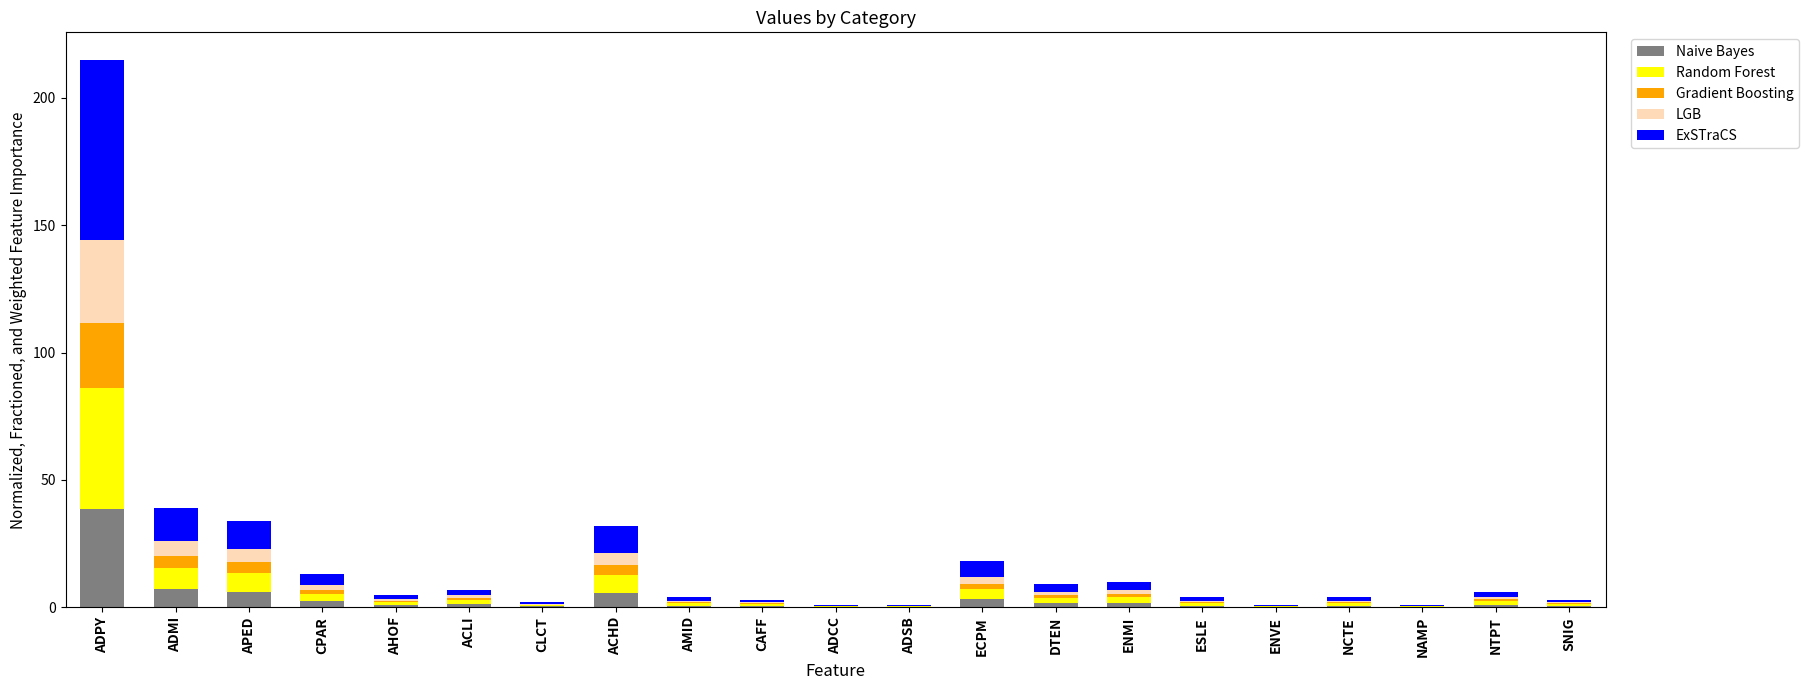

At which category is the sum across all series the highest?

ADPY